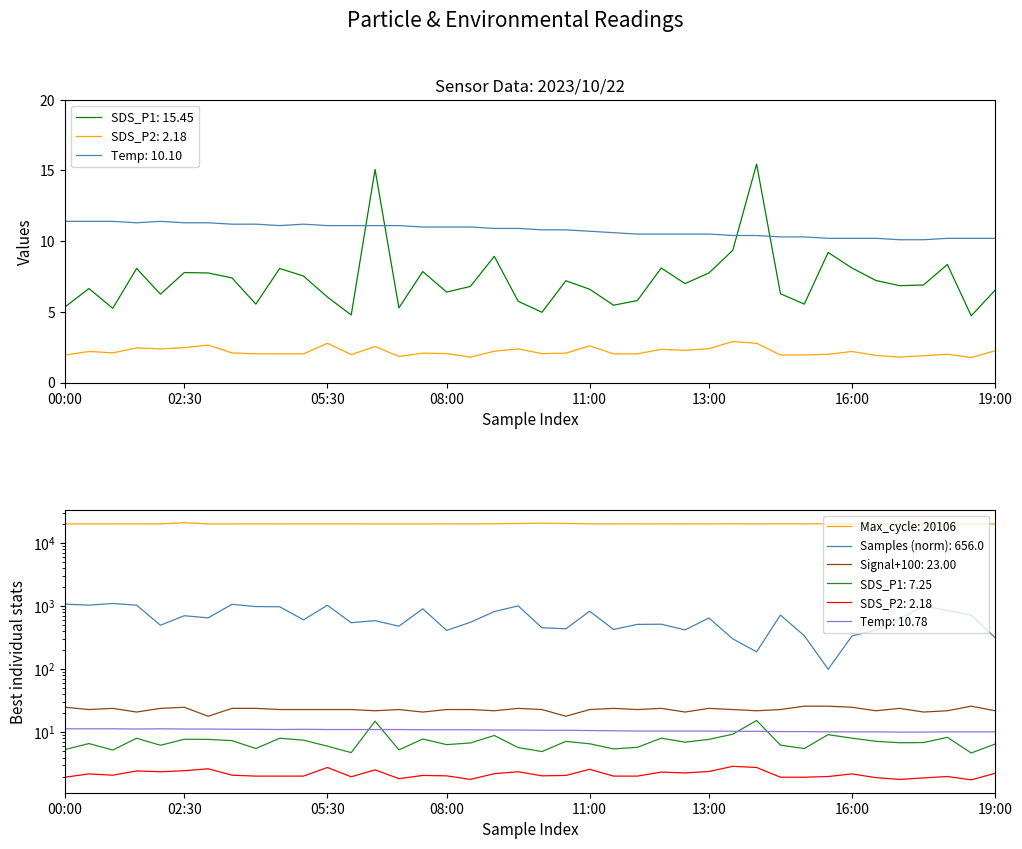

True or false: Temp has a value of 7.1 at 19.

False